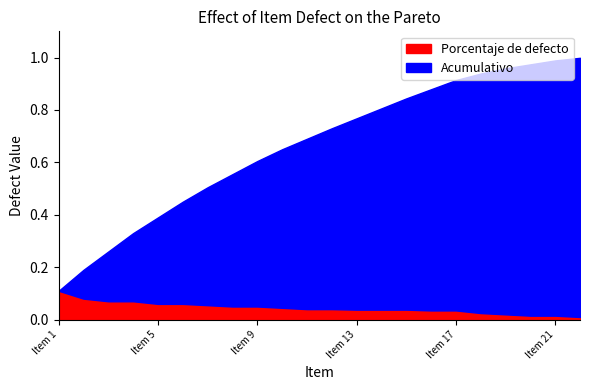

At how many categories does at least one series exceed 0?

22